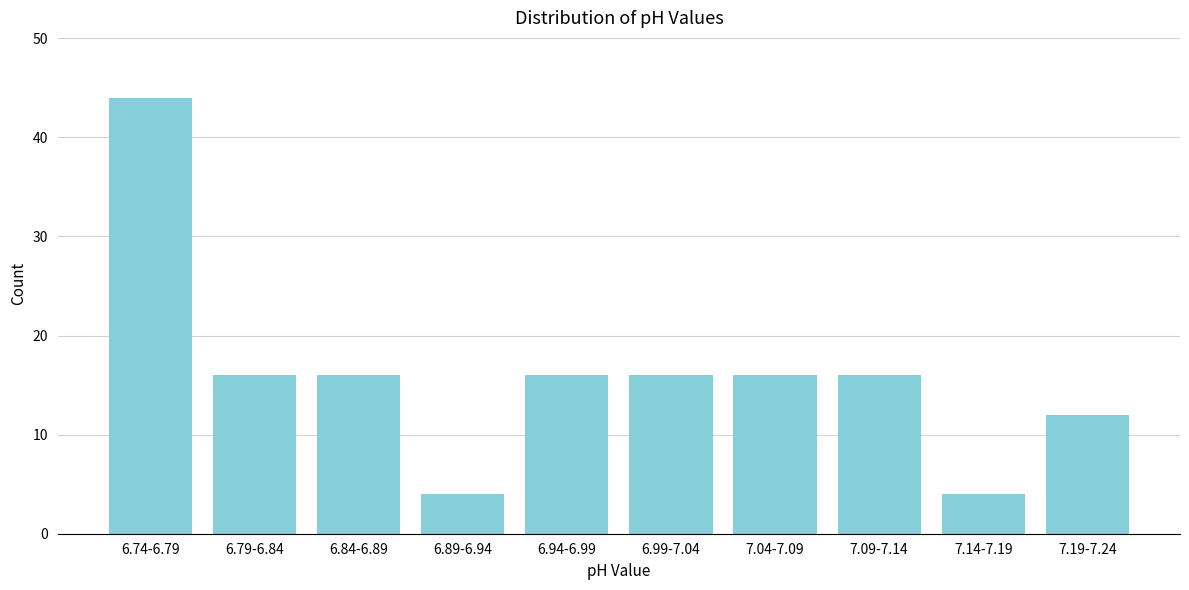

Reading left to right, what are all the values shown in this chart?

44	16	16	4	16	16	16	16	4	12